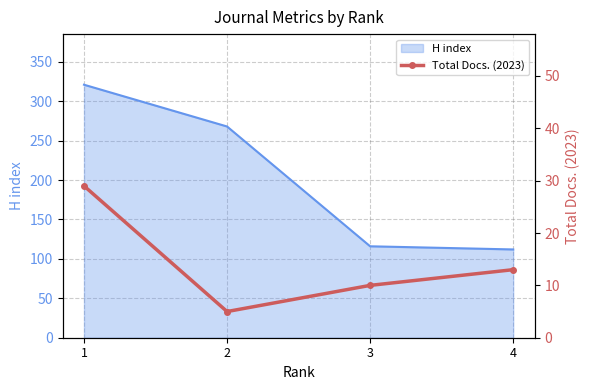

At which category does the data reach its first local valley?

2